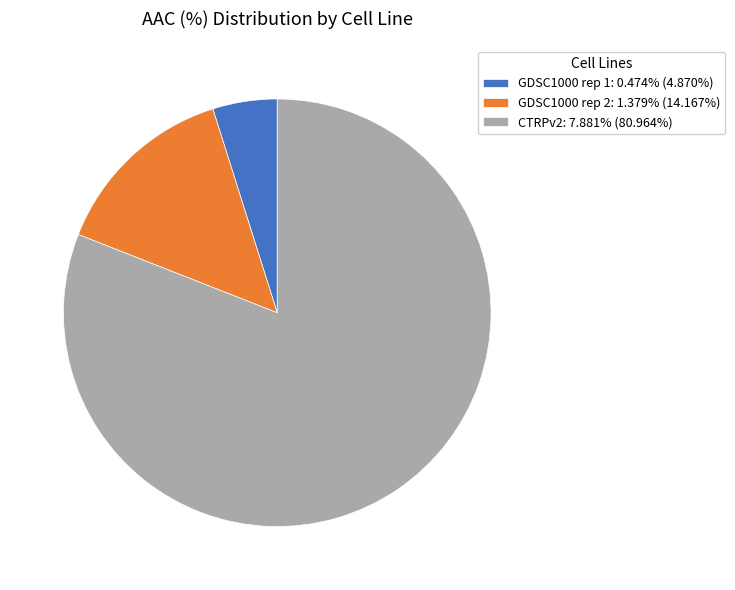

What is the ratio of the value at GDSC1000 rep 1: 0.474% (4.870%) to the value at GDSC1000 rep 2: 1.379% (14.167%)?

0.3